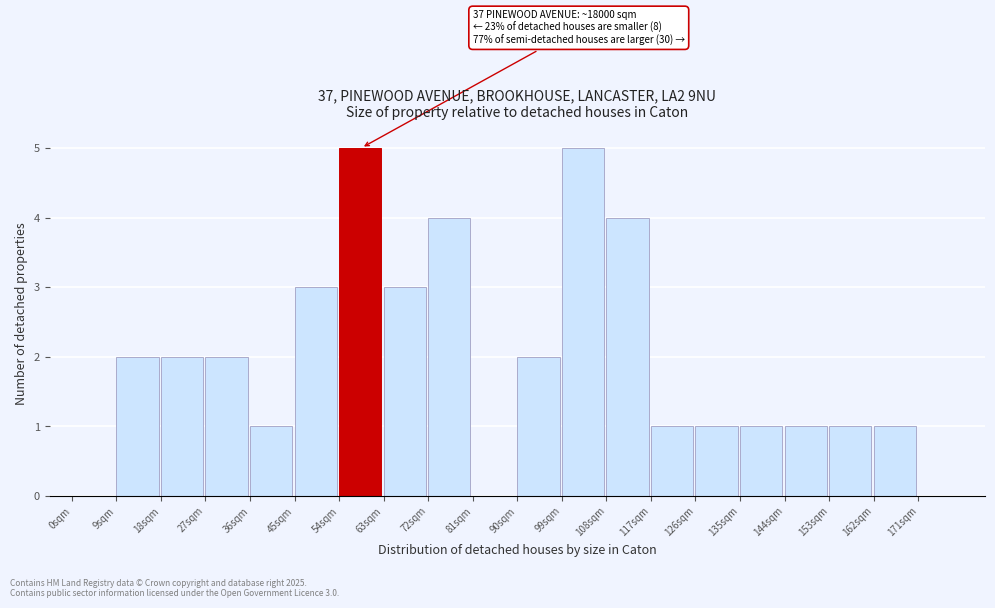

Reading right to left, list all the values displayed in this chart.

171sqm=0	162sqm=1	153sqm=1	144sqm=1	135sqm=1	126sqm=1	117sqm=1	108sqm=4	99sqm=5	90sqm=2	81sqm=0	72sqm=4	63sqm=3	54sqm=5	45sqm=3	36sqm=1	27sqm=2	18sqm=2	9sqm=2	0sqm=0